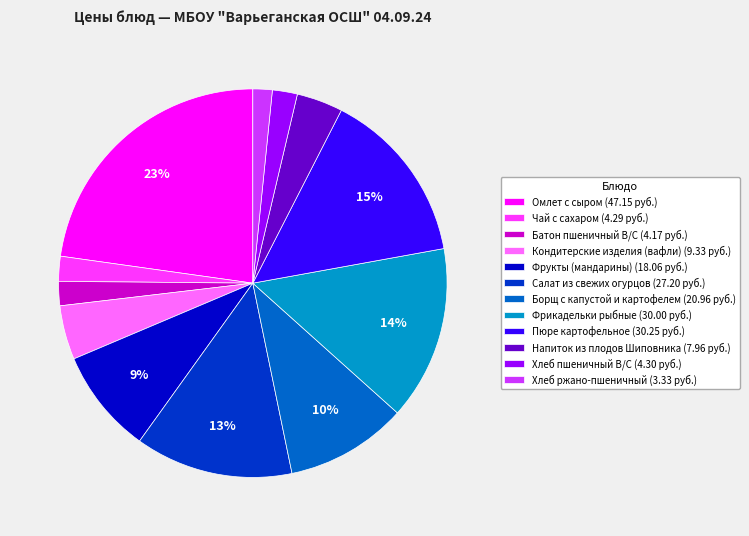

What is the ratio of the value at Борщ с капустой и картофелем (20.96 руб.) to the value at Пюре картофельное (30.25 руб.)?

0.7